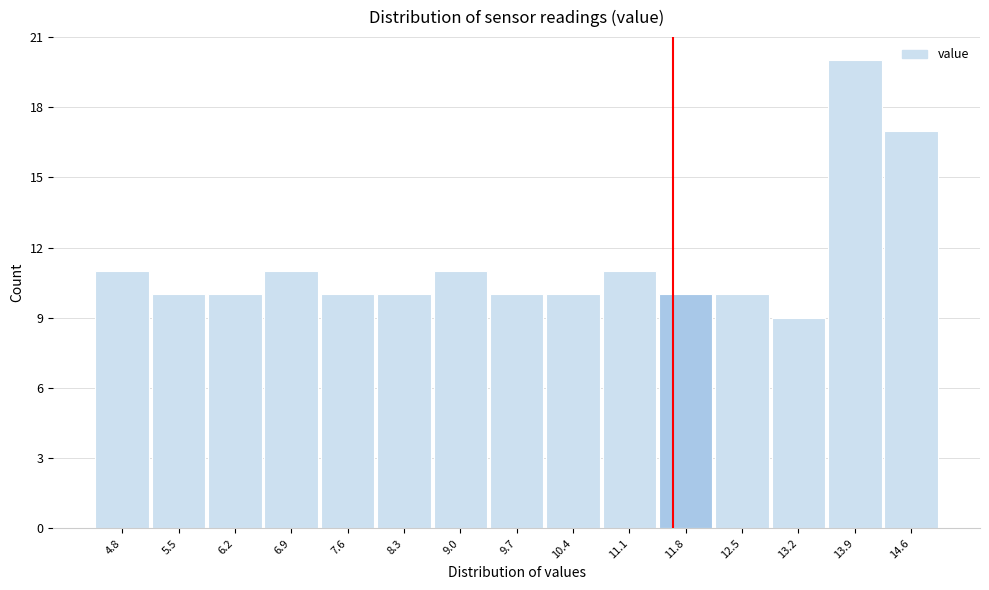

Reading left to right, list all the values displayed in this chart.

4.8=11	5.5=10	6.2=10	6.9=11	7.6=10	8.3=10	9.0=11	9.7=10	10.4=10	11.1=11	11.8=10	12.5=10	13.2=9	13.9=20	14.6=17